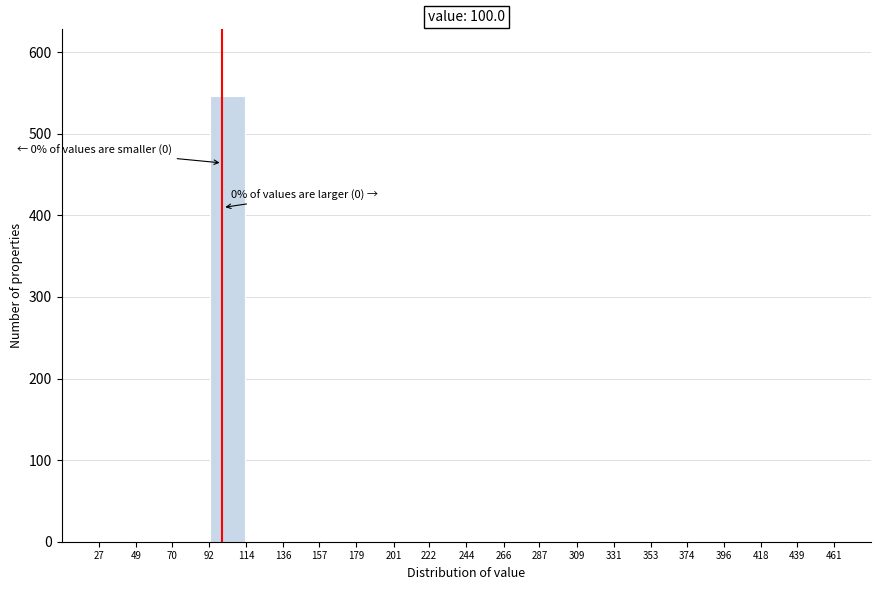

Over which range of the x-axis is the bar tallest?

92 to 114